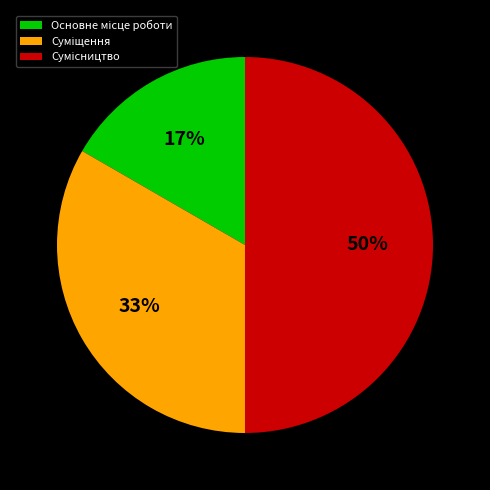

To the nearest percent, what is the difference between the largest and smallest slice percentages?

33%